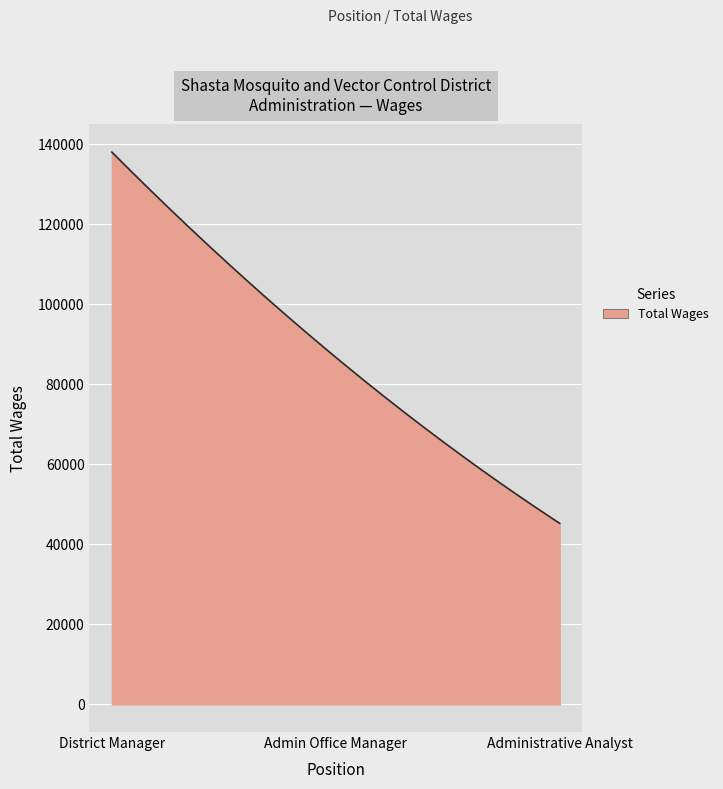

What is the minimum value shown in the chart?

45254.0